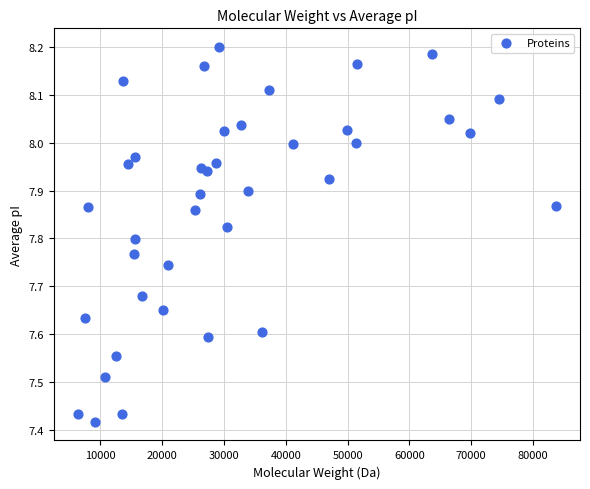

What is the range of Y values (max minus min)?

0.8